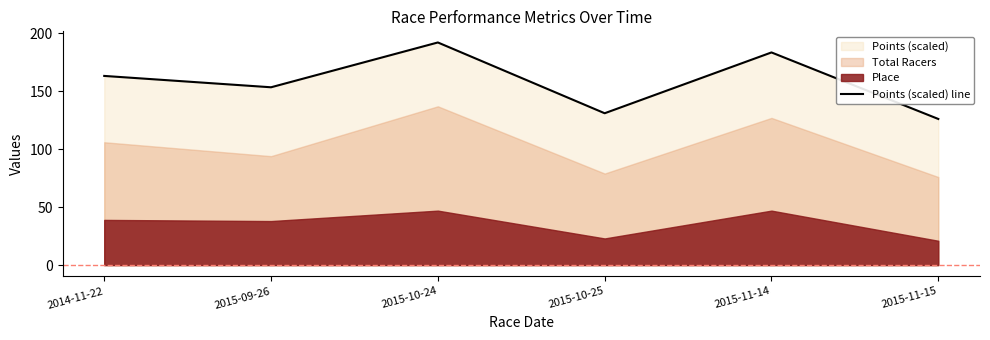

The value at 2015-10-25 is 131.0. True or false?

True